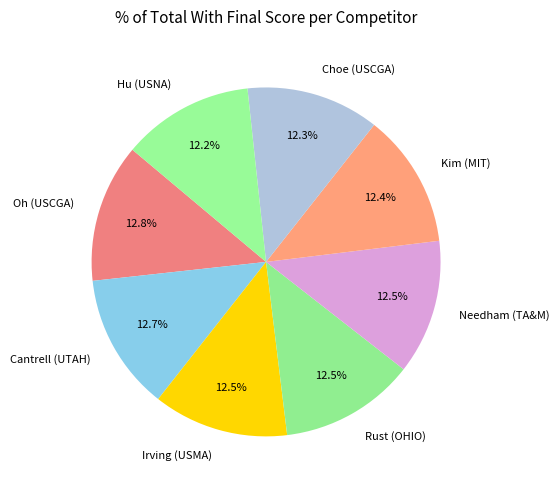

To the nearest percent, what is the difference between the largest and smallest slice percentages?

1%